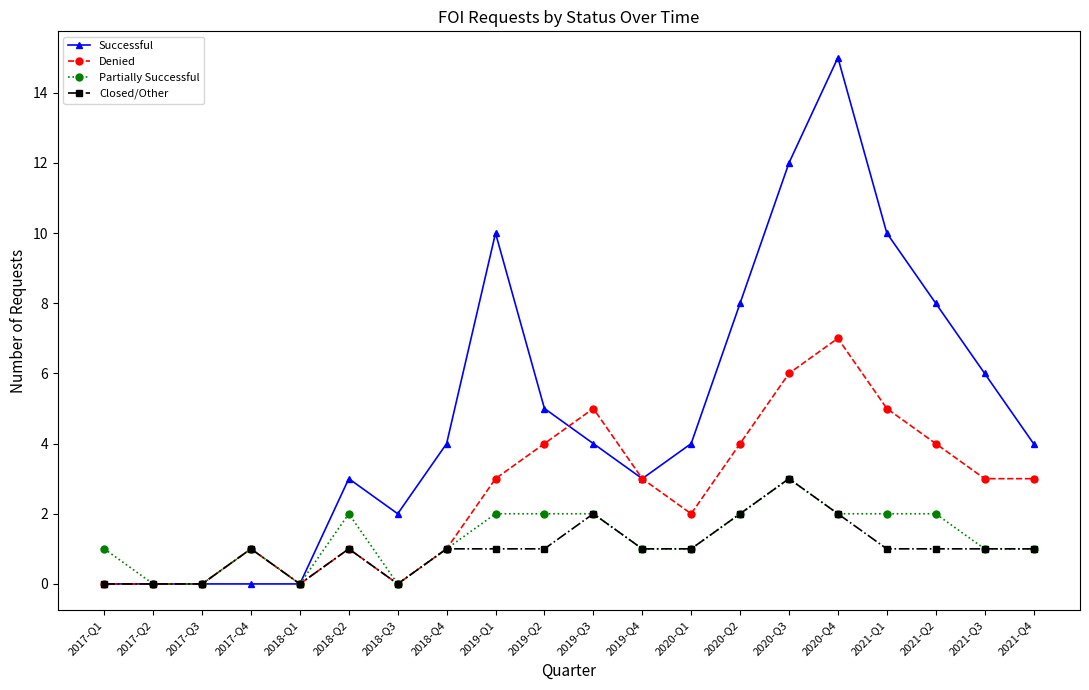

True or false: Closed/Other has more than 1 interior local peaks.

True